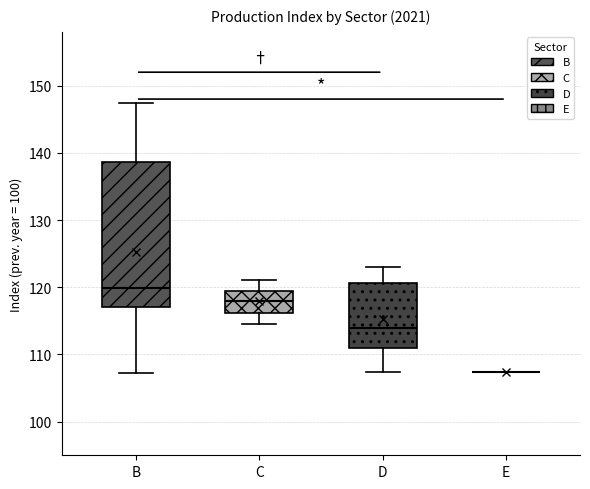

Reading left to right, transcribe this box plot: for each box, give where its median line is, the range the box spans, and where its two whiskers end, as read against the y-axis. The values are not printed on the chart, so give them approximately, as read against the axis.

B: median 120, box 117 to 139, whiskers 107 to 147
C: median 118, box 116 to 120, whiskers 115 to 121
D: median 114, box 111 to 121, whiskers 107 to 123
E: box collapsed to a line at 107, whiskers 107 to 107